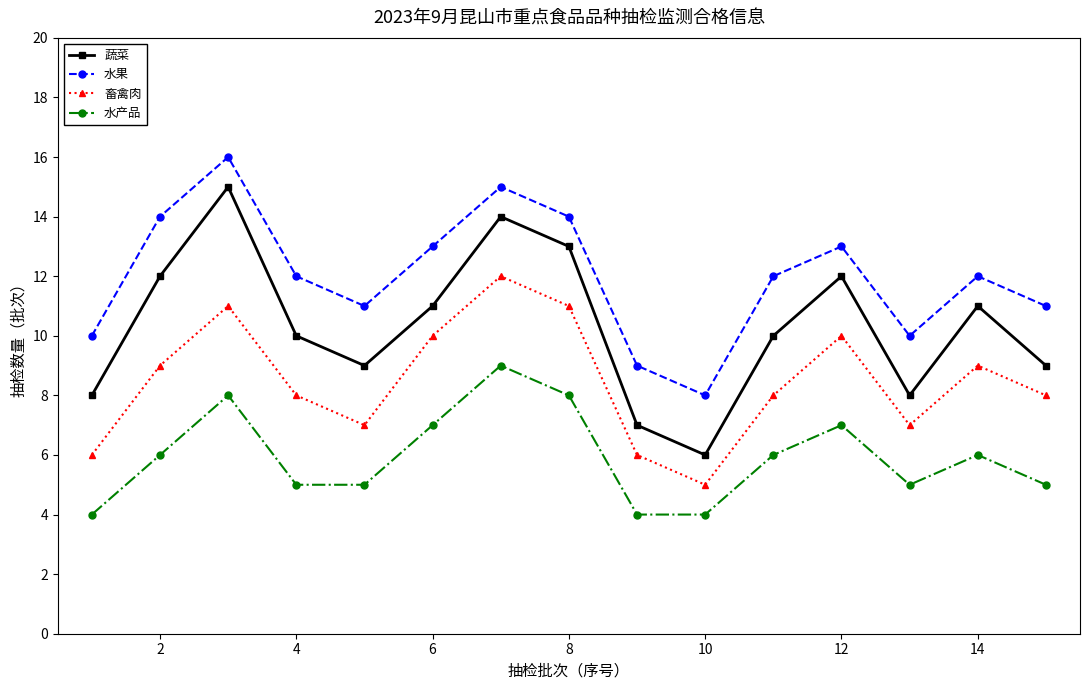

What is the sum of all 蔬菜 values?

155